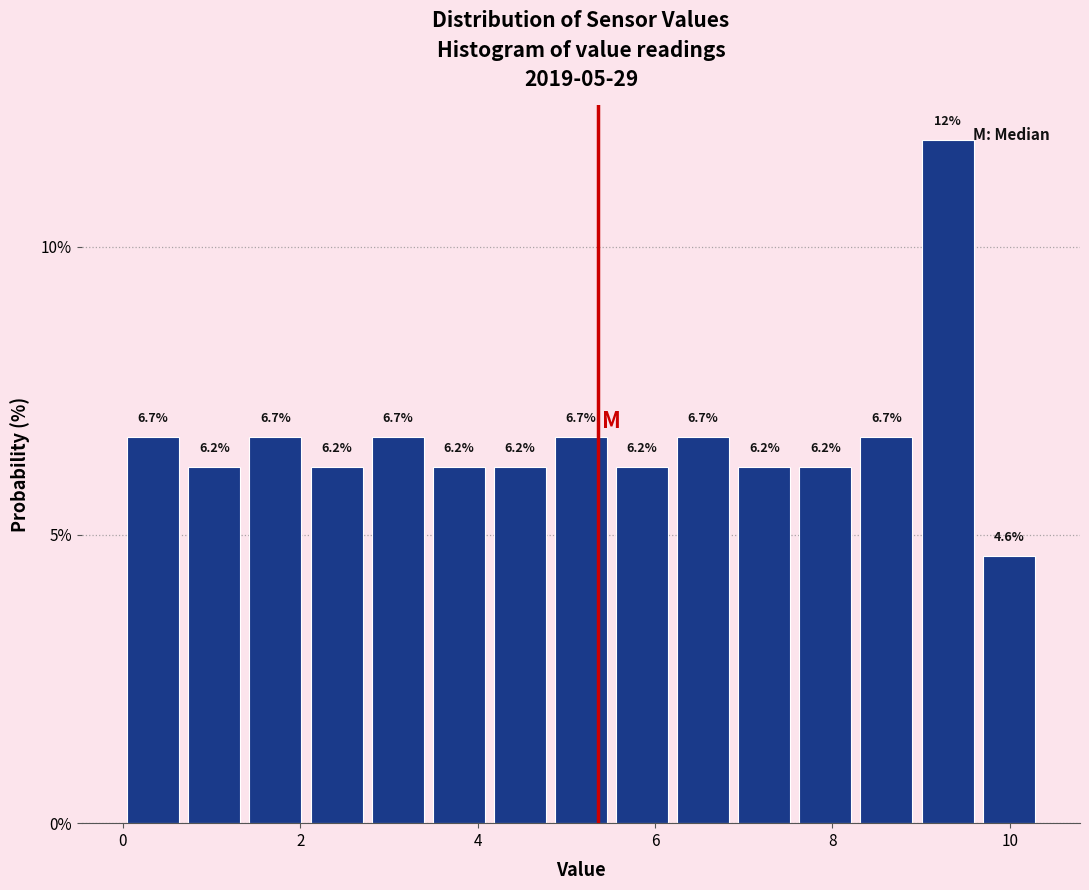

Around what value on the x-axis is the tallest bar? Give the approximate position of its centre, as read against the axis.

9.2